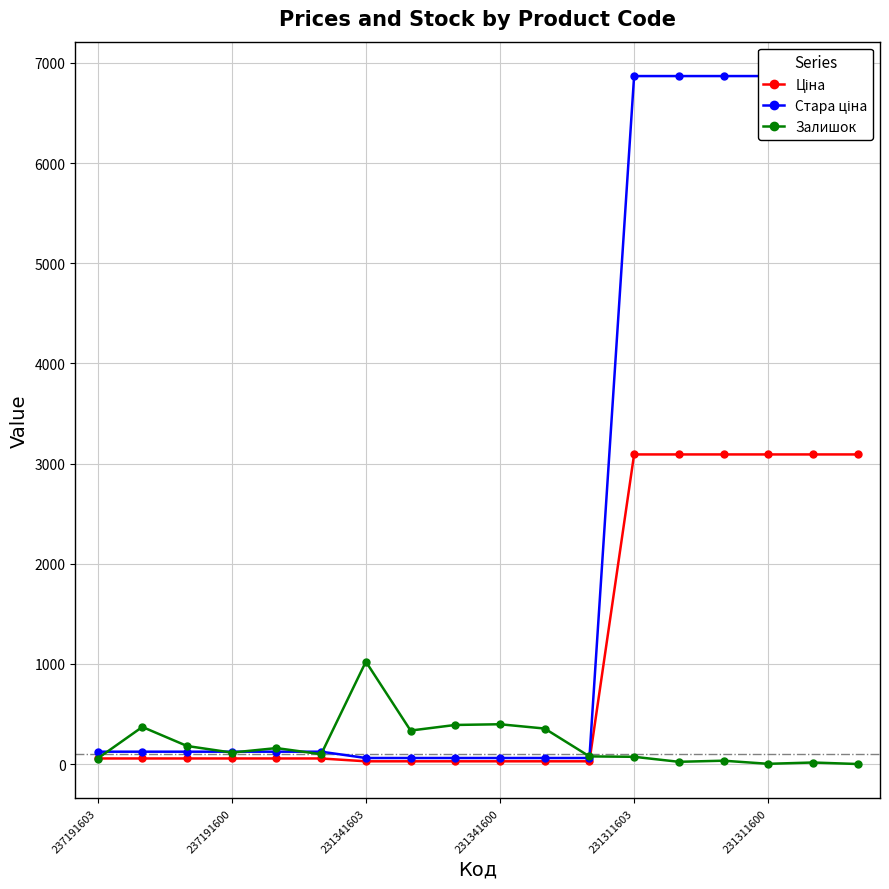

Rank the series at 16 from highest to lowest value.

Стара ціна, Ціна, Залишок